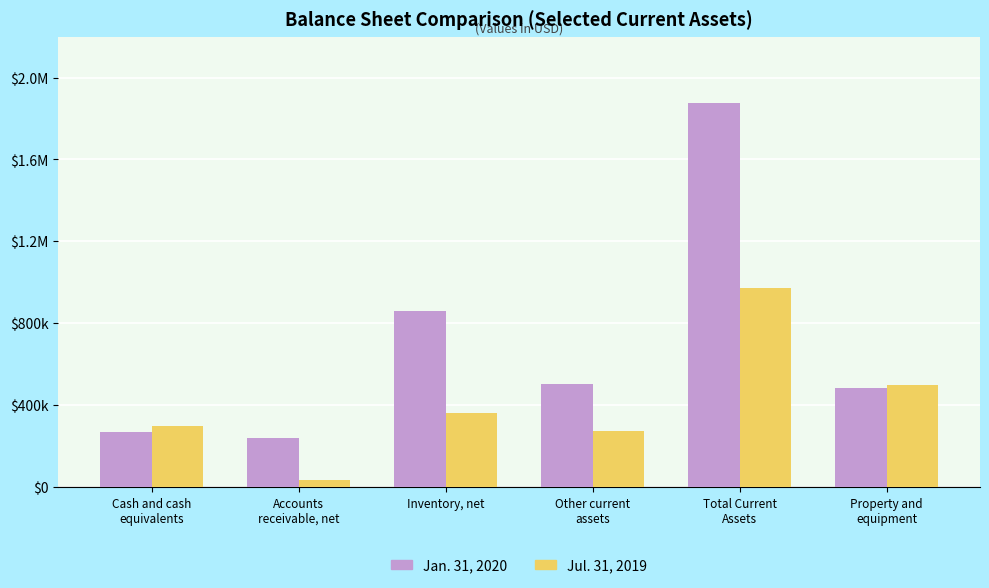

List the series in order of their peak value, lowest first.

Jul. 31, 2019, Jan. 31, 2020